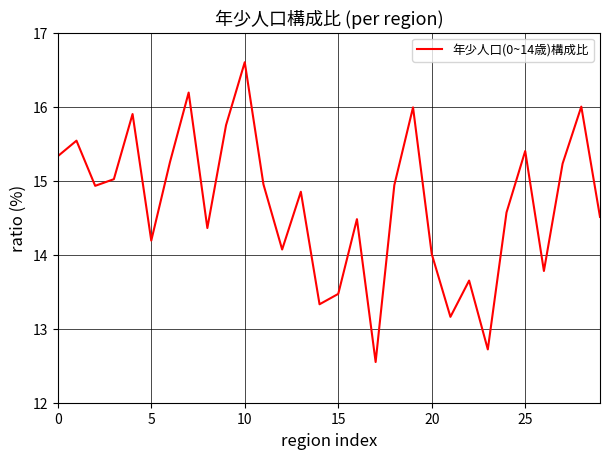

What is the smallest value displayed?

12.6